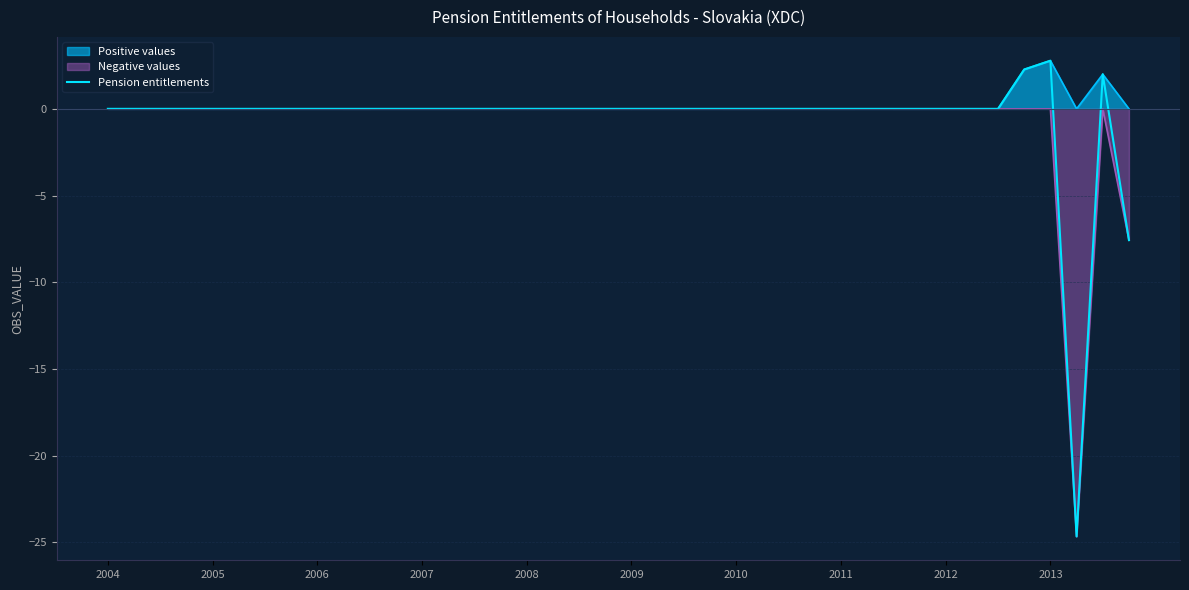

At which category does the chart reach its minimum across all series?

37